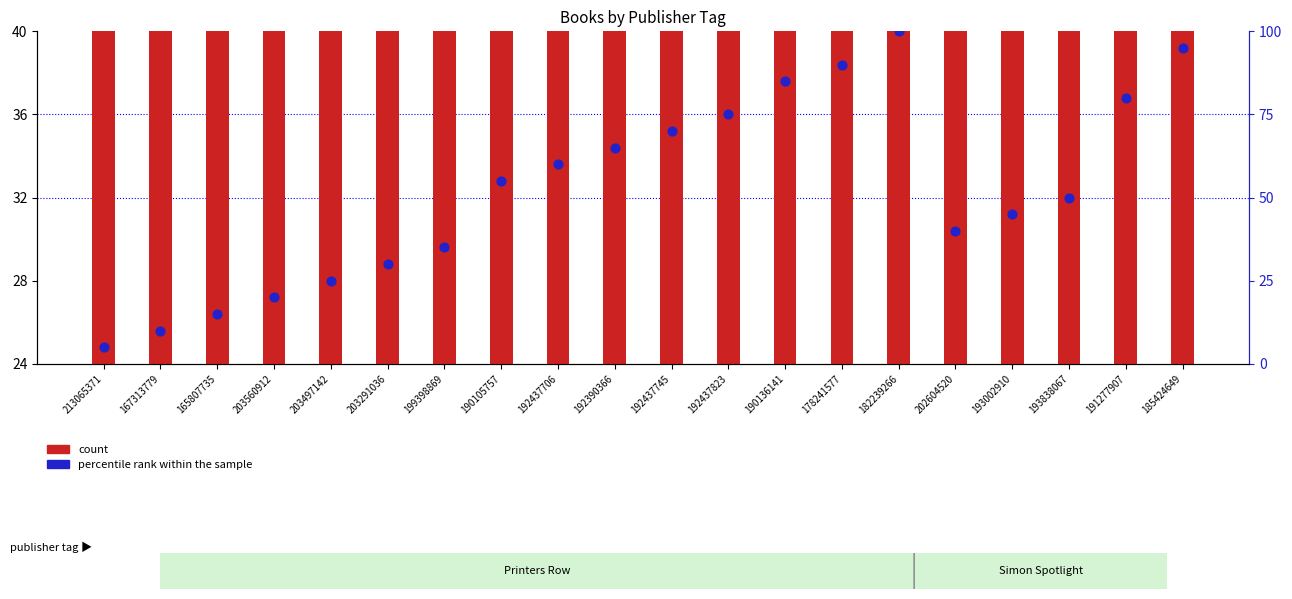

At how many categories does at least one series exceed 75?

5